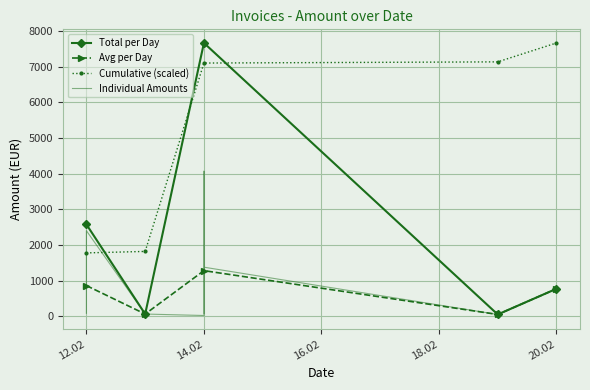

How many times do Total per Day and Cumulative (scaled) cross each other?

3